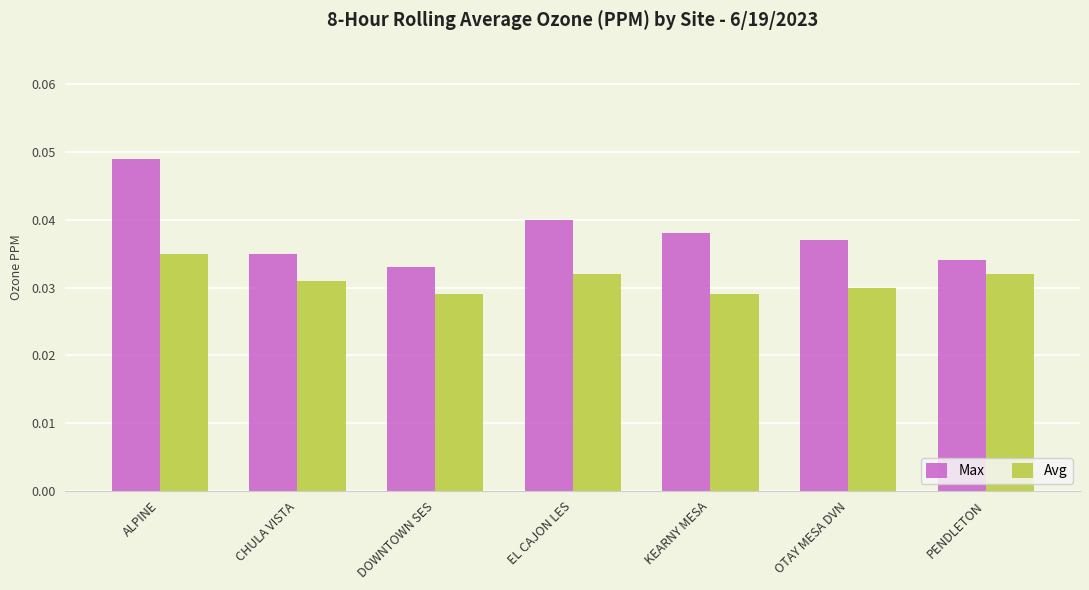

List the series in order of their peak value, lowest first.

Avg, Max